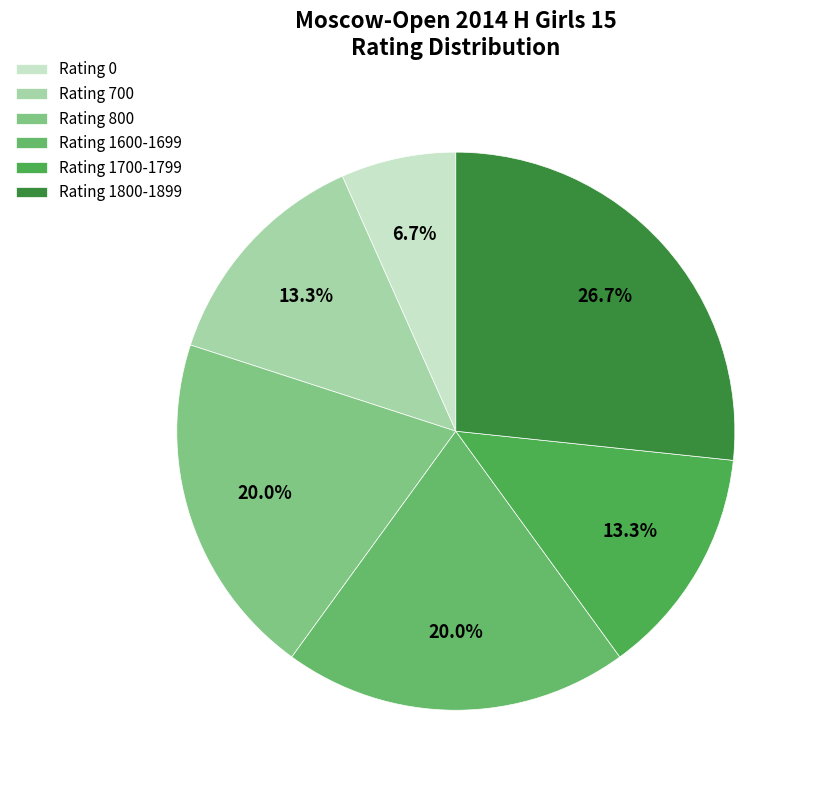

How many segments does this pie chart have?

6